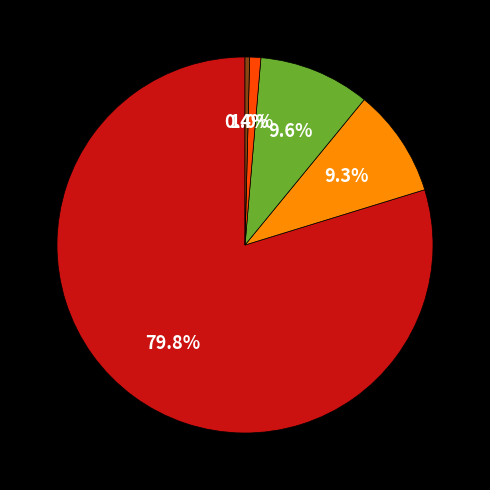

Is there a majority slice in this chart?

Yes